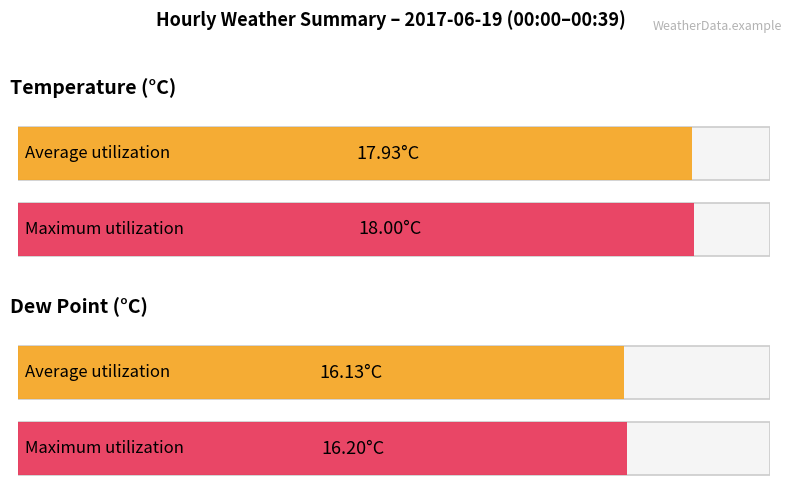

Rank the series at temp from lowest to highest value.

Average utilization, Maximum utilization